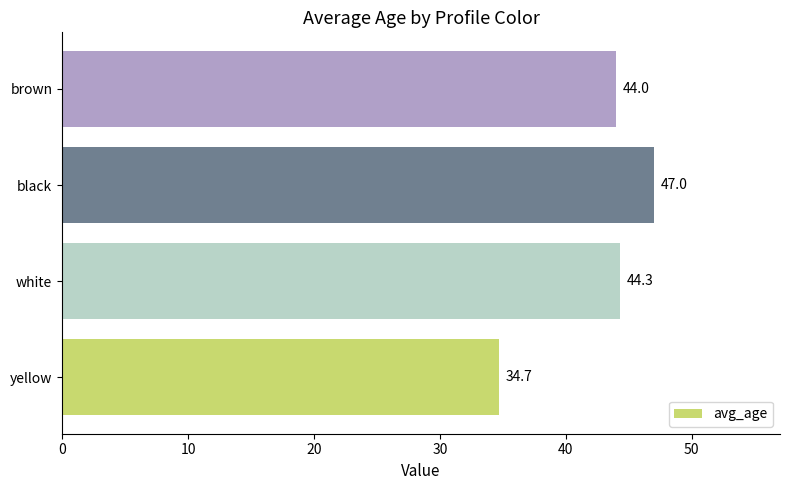

List the labels in order of value, largest first.

black, white, brown, yellow